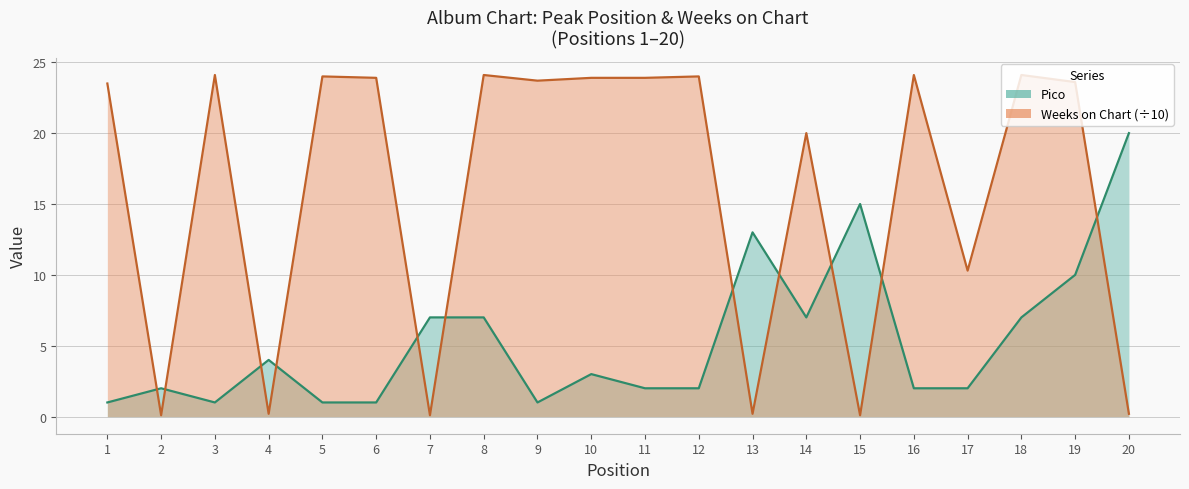

Reading left to right, what are all the values shown in this chart?

Pico: 1.0	2.0	1.0	4.0	1.0	1.0	7.0	7.0	1.0	3.0	2.0	2.0	13.0	7.0	15.0	2.0	2.0	7.0	10.0	20.0
Weeks on Chart (÷10): 23.5	0.1	24.1	0.2	24.0	23.9	0.1	24.1	23.7	23.9	23.9	24.0	0.2	20.0	0.1	24.1	10.3	24.1	23.6	0.2